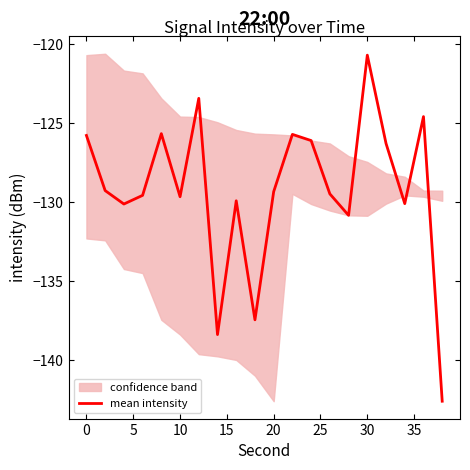

How many points are lower than both their immediate neighbors (excluding endpoints)?

6